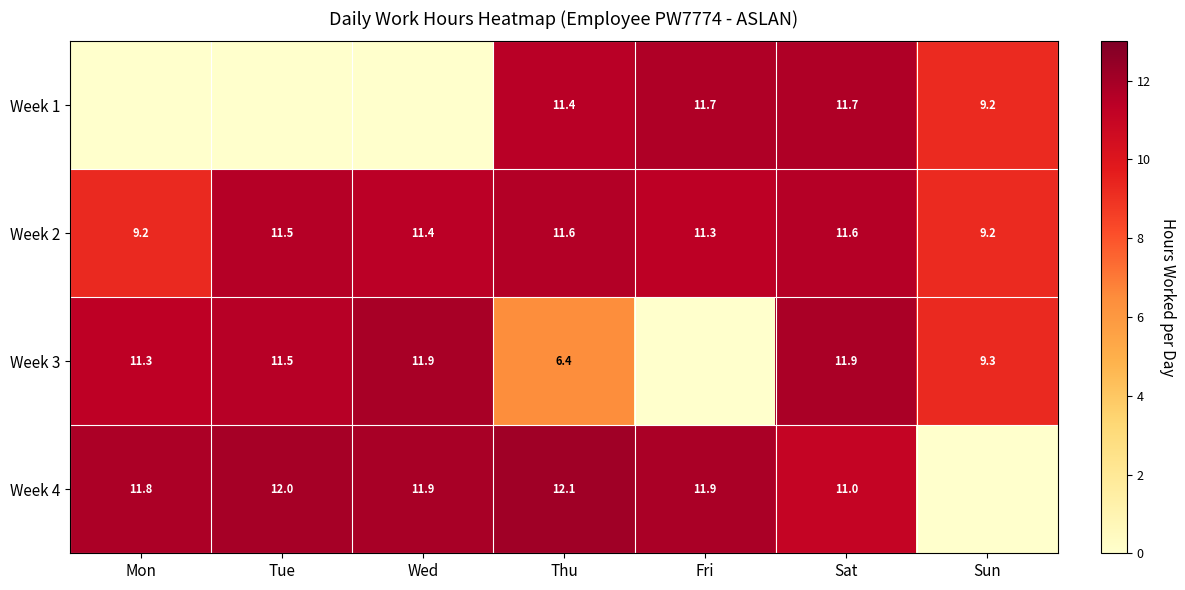

Is it true that Week 3 equals 18.9 at Sat?

False